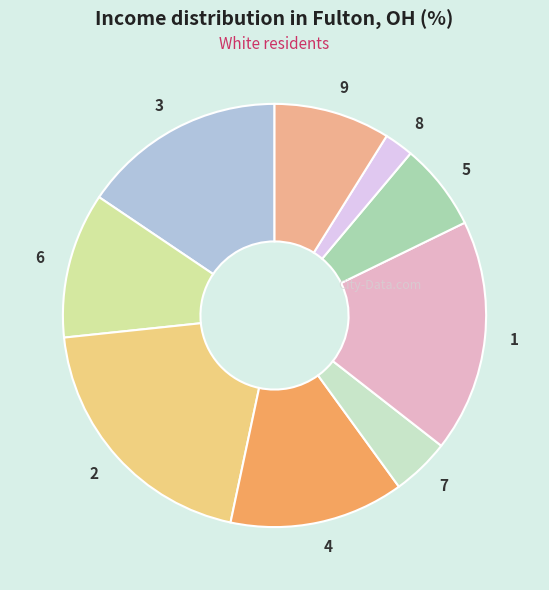

Is there a majority slice in this chart?

No